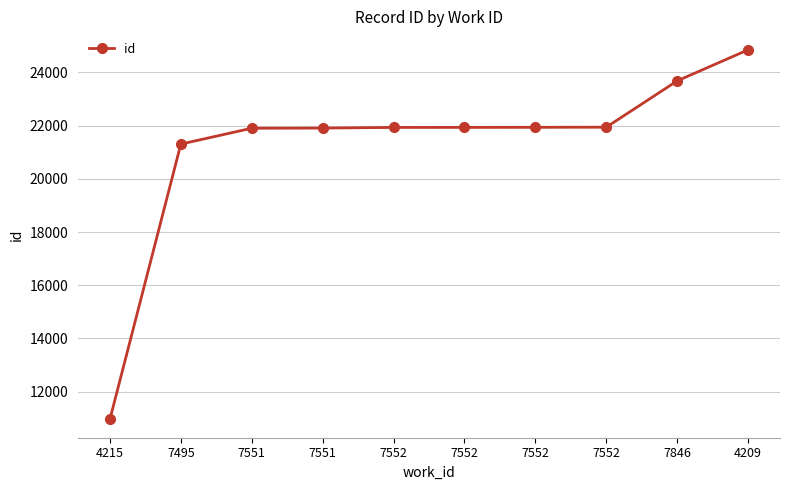

How many lines are shown in the chart?

1